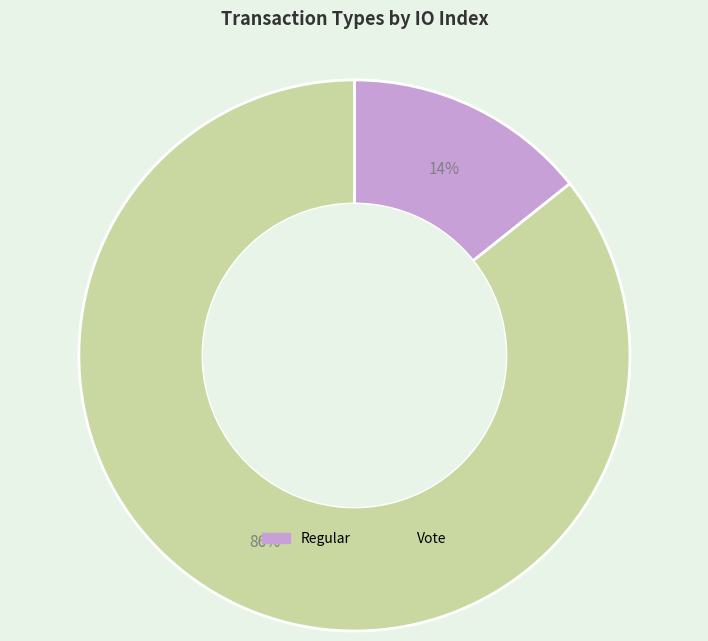

True or false: Regular accounts for 14% of the total.

True